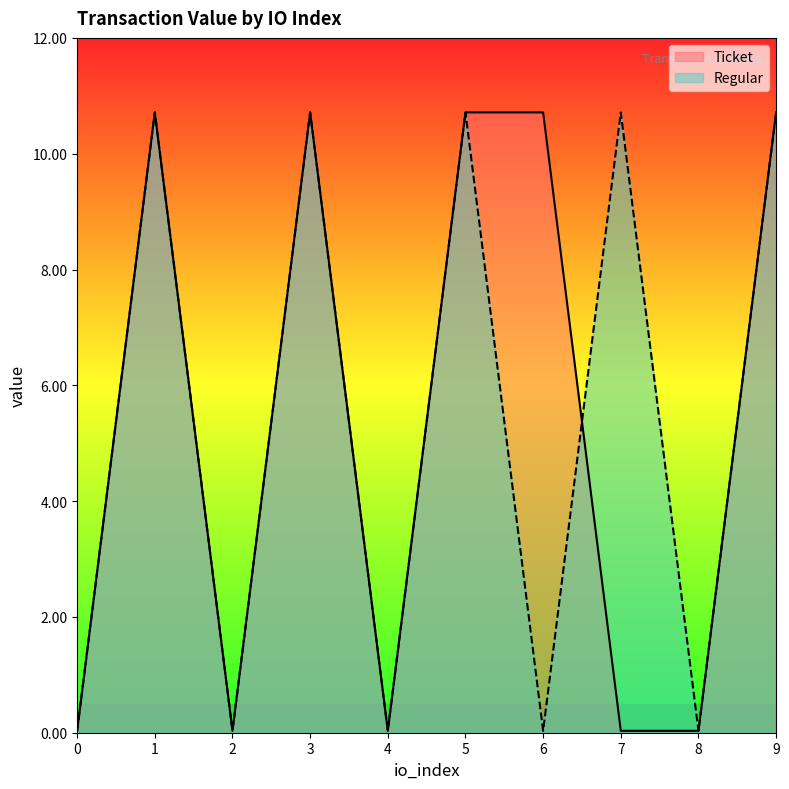

What is the maximum value for Ticket?

10.7